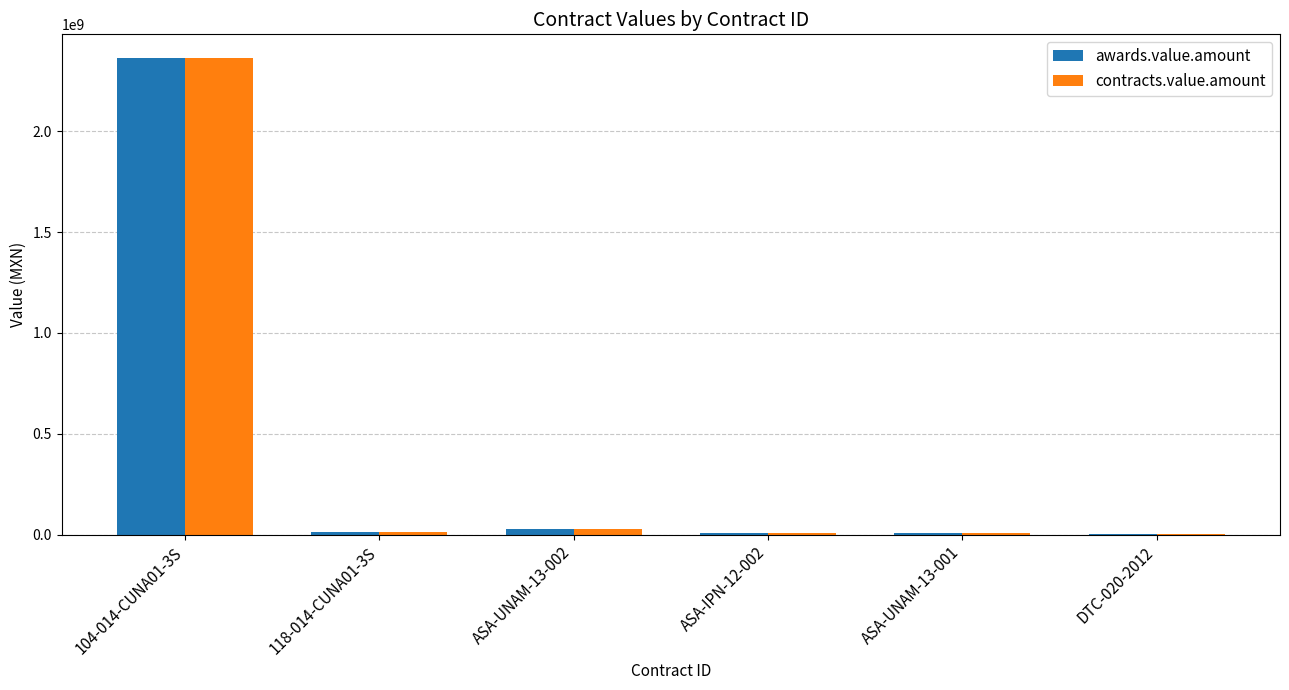

At which label is contracts.value.amount closest to 1183287135?

ASA-UNAM-13-002